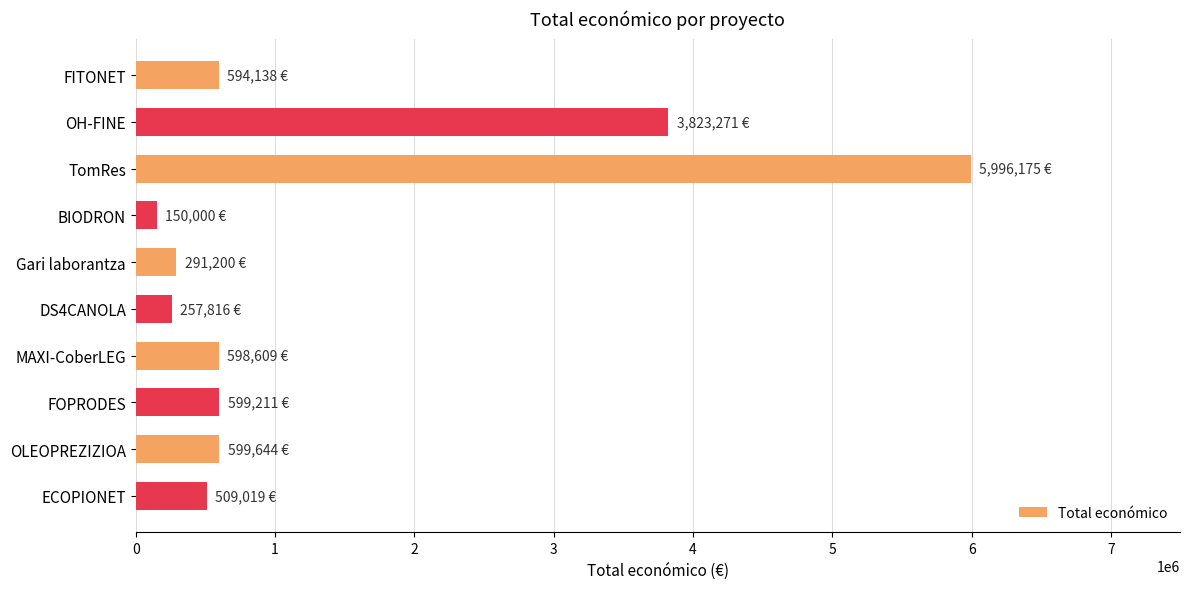

What is the difference between the maximum and minimum values?

5846175